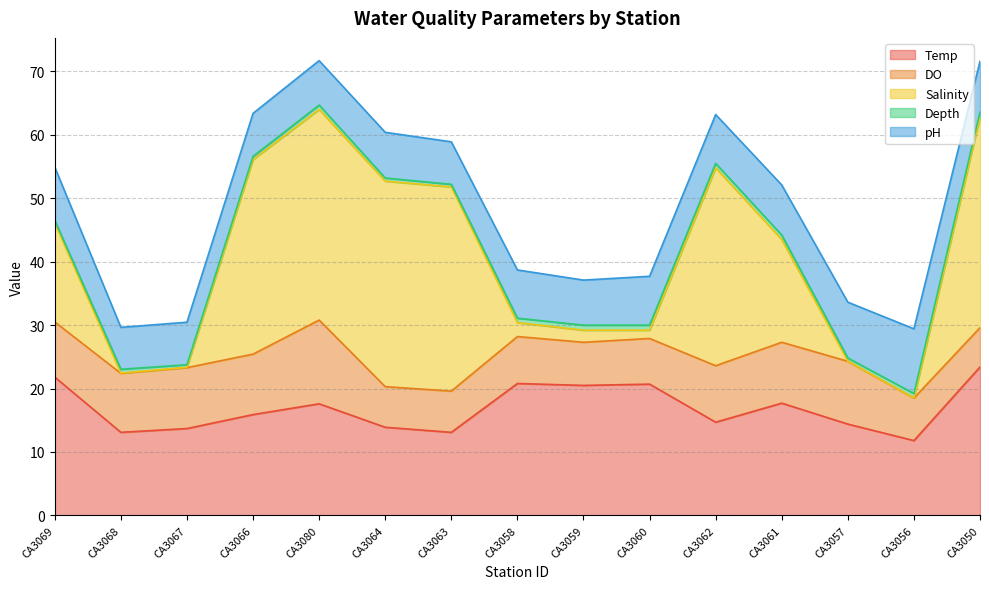

Which series has the largest total across all categories?

Temp